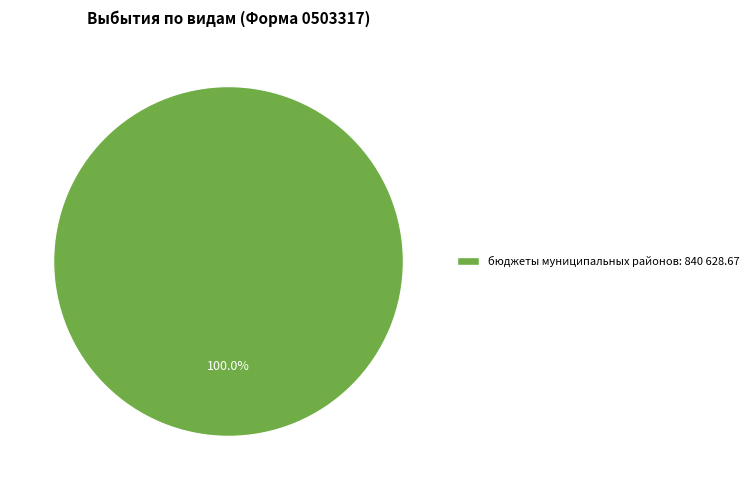

Does any single category account for the majority?

Yes